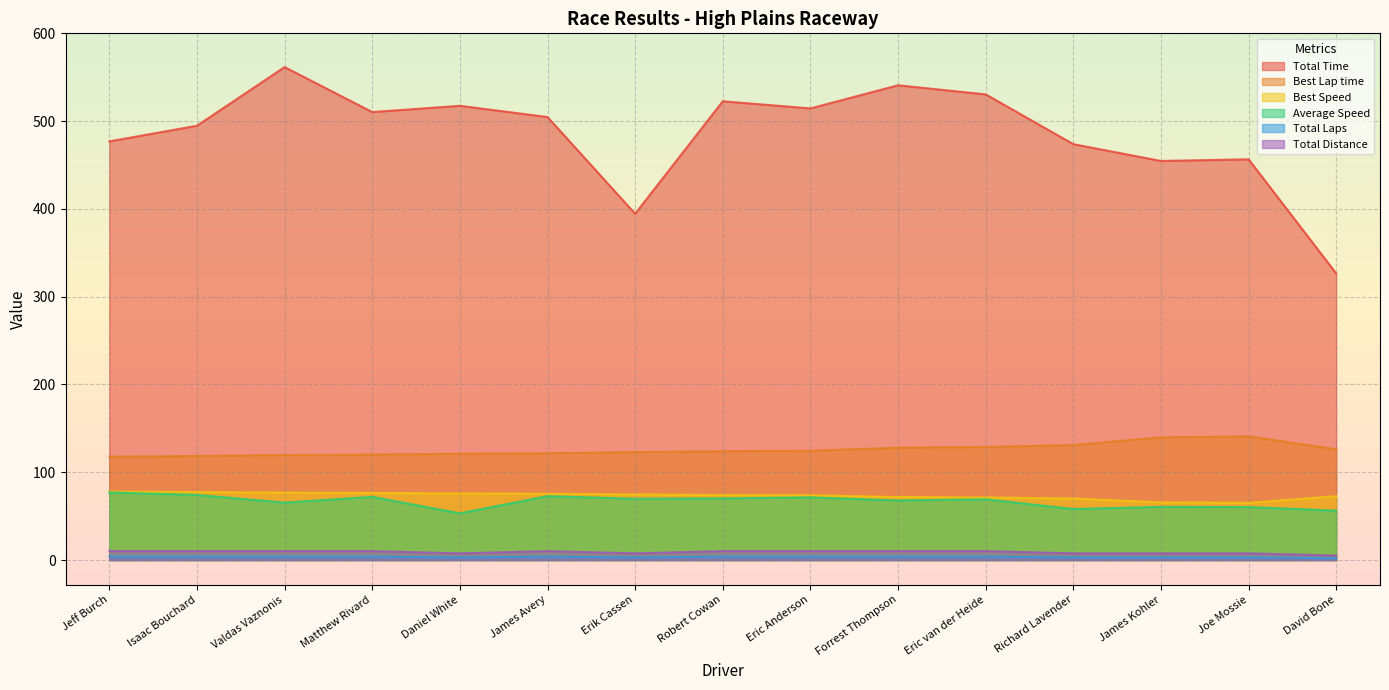

How many lines are shown in the chart?

6